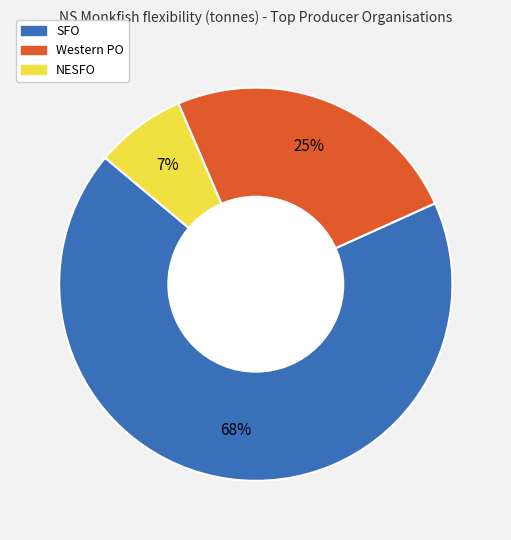

To the nearest percent, what is the combined percentage of SFO and NESFO?

75%